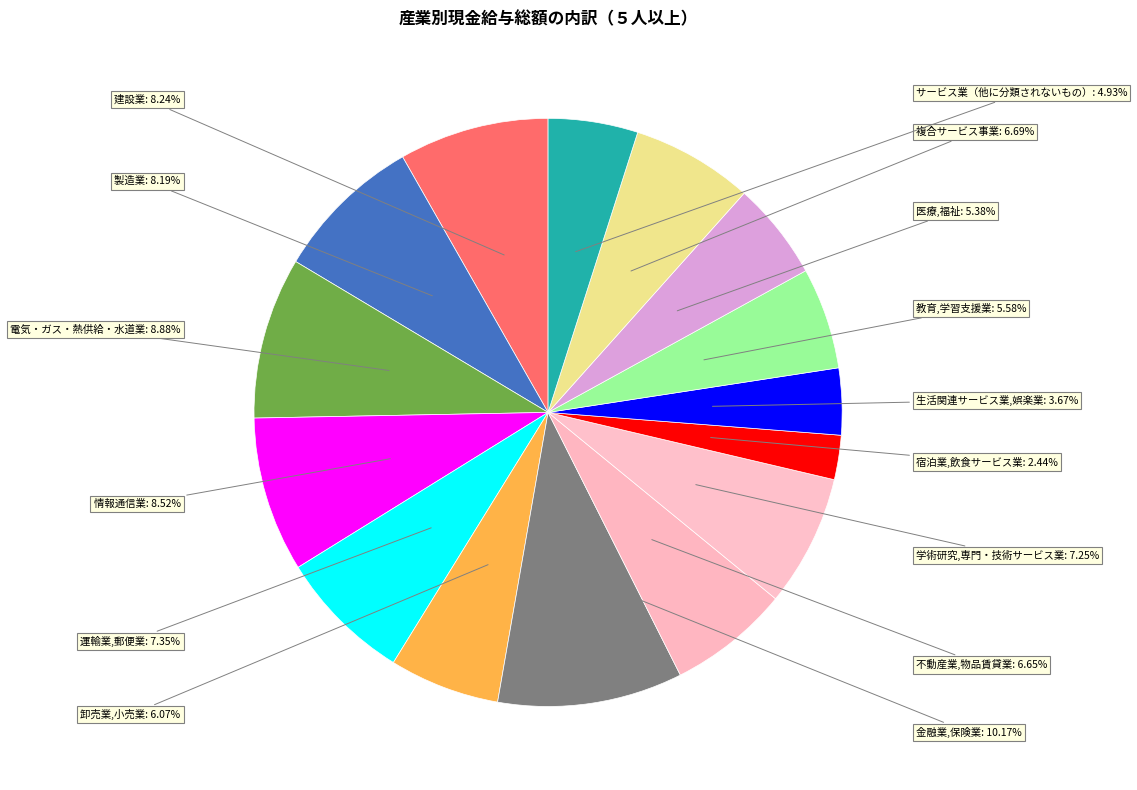

Count the number of slices in the pie.

15